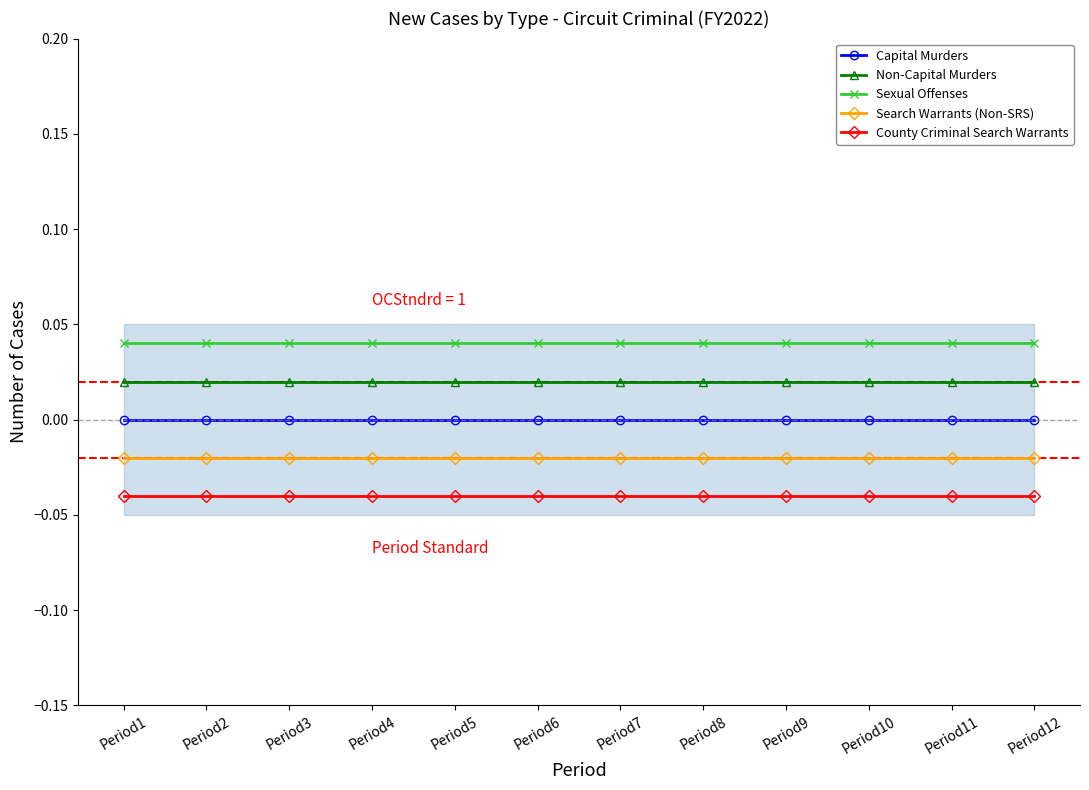

Rank the categories by Sexual Offenses value from highest to lowest.

Period1, Period2, Period3, Period4, Period5, Period6, Period7, Period8, Period9, Period10, Period11, Period12